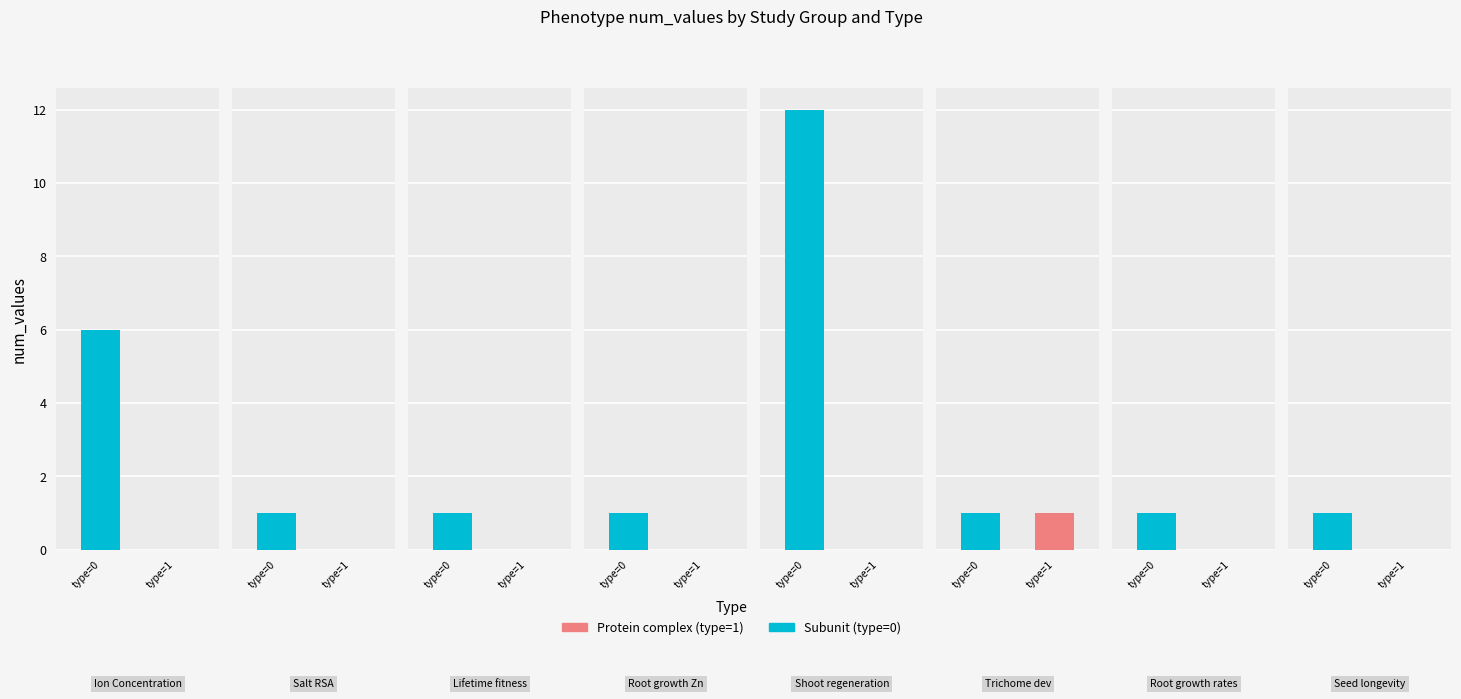

Rank the series by their maximum value, from lowest to highest.

type=1, type=0